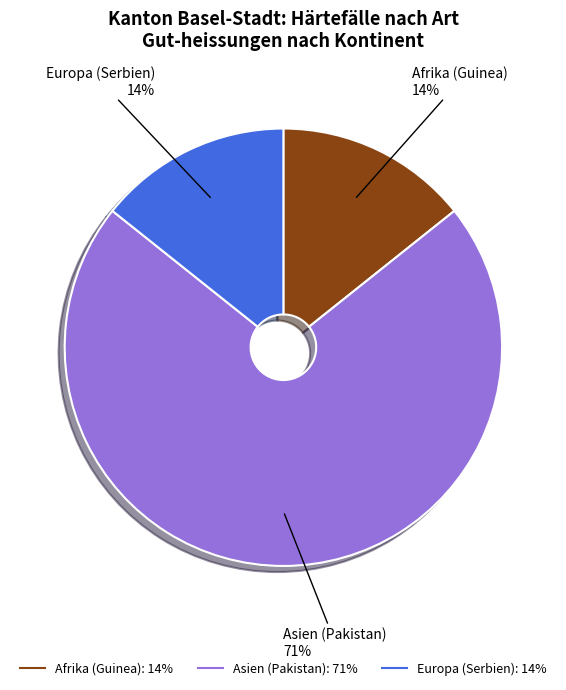

What is the largest slice in the pie chart?

Asien (Pakistan)